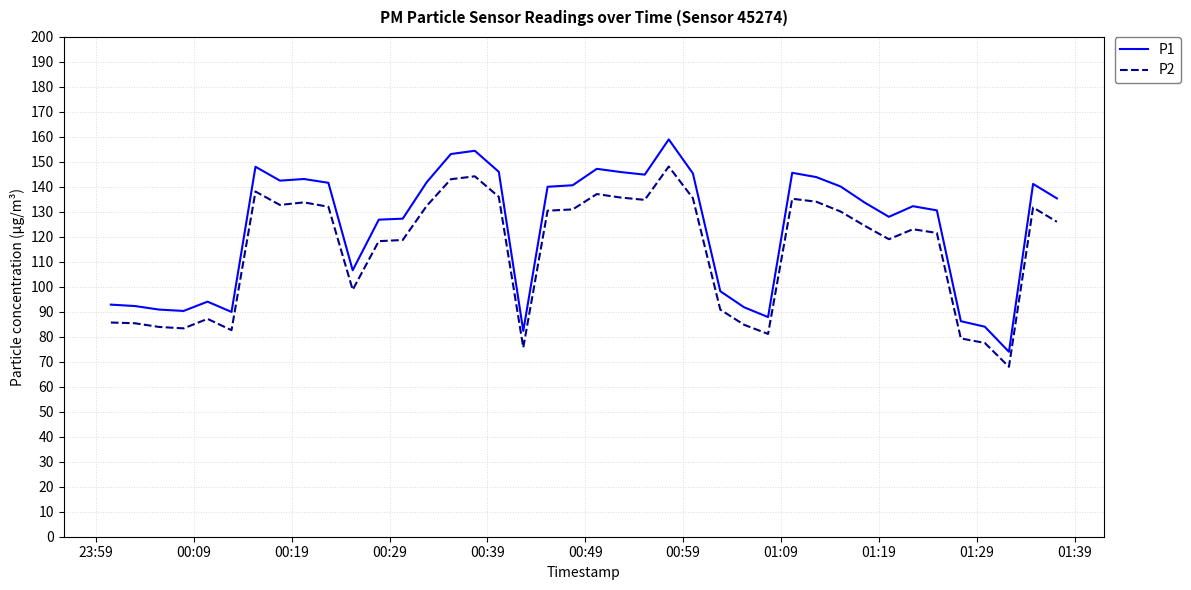

True or false: P1 and P2 intersect in this chart.

False